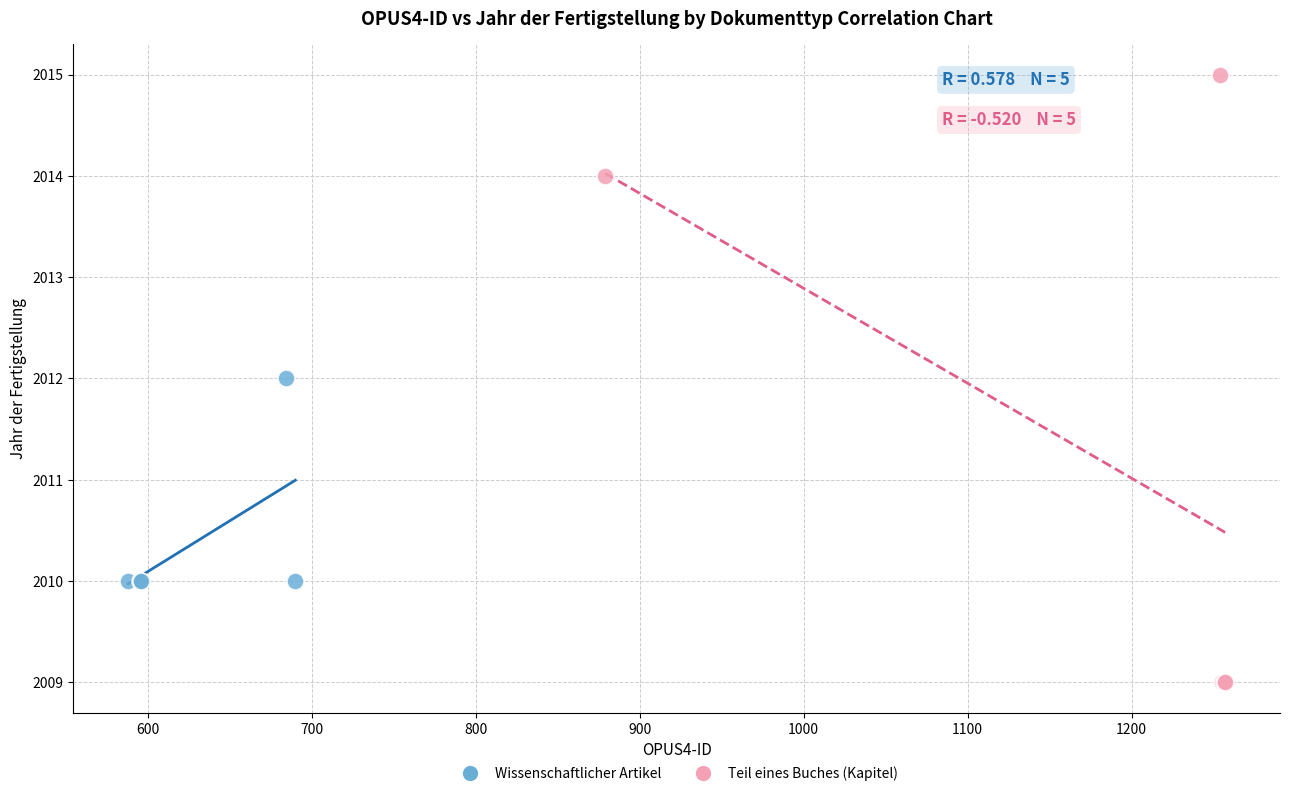

Which series has the widest spread of Y values?

Teil eines Buches (Kapitel)